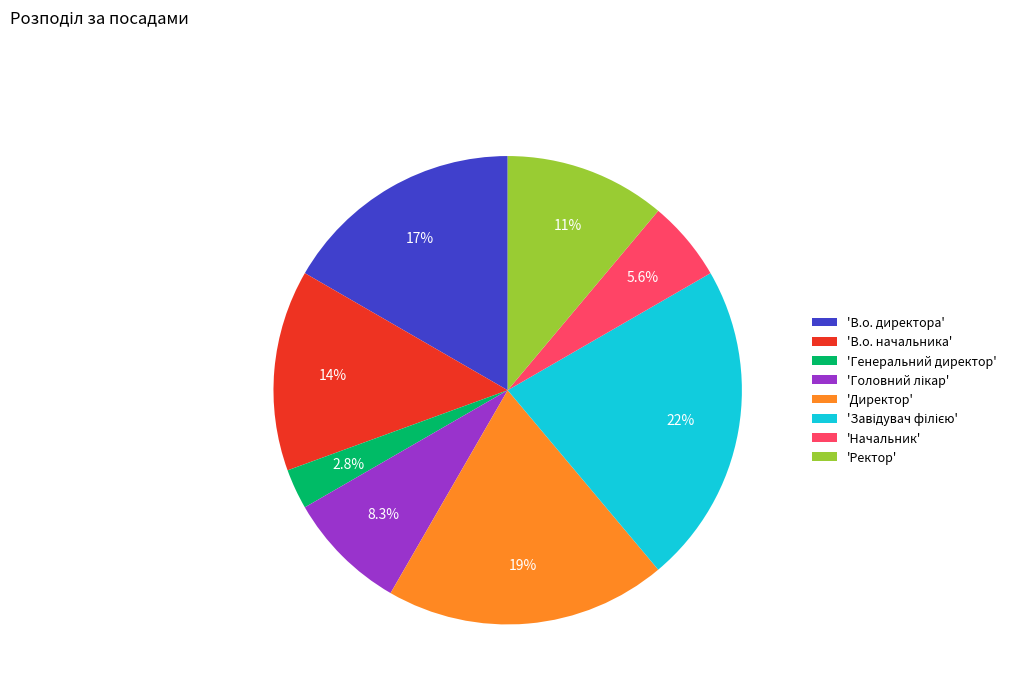

Does 'В.о. директора' account for over 50% of the chart?

No